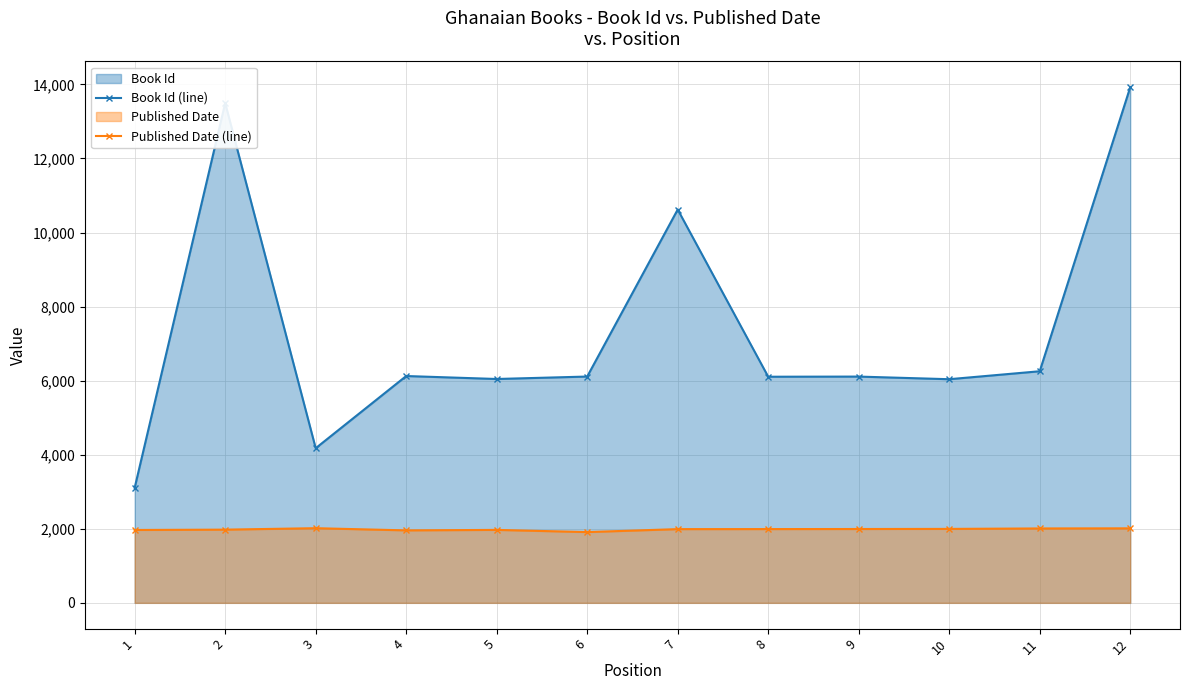

True or false: Book Id (line) and Published Date (line) intersect in this chart.

False